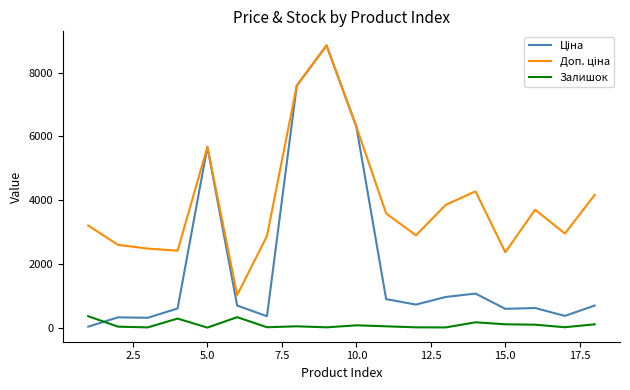

What is the maximum value shown in the chart?

8856.7